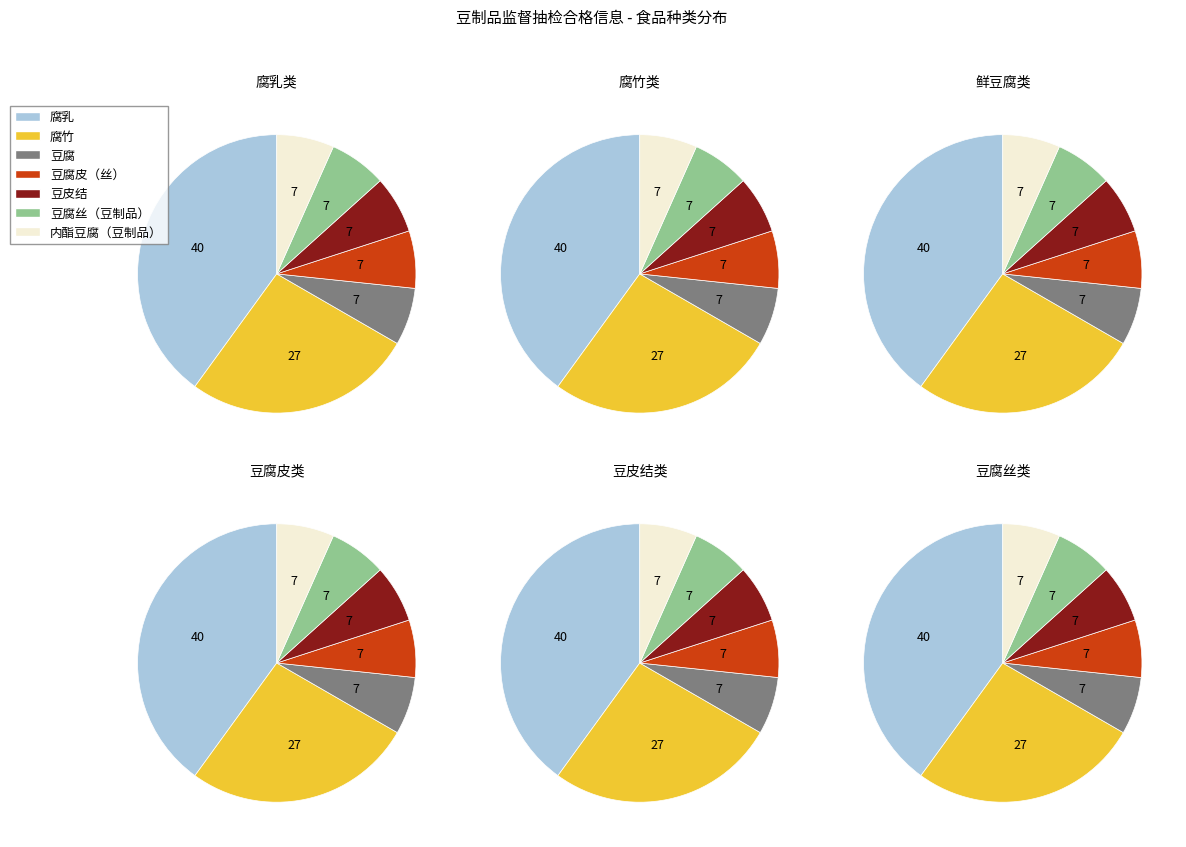

Rank the categories by value from highest to lowest.

腐乳, 腐竹, 豆腐, 豆腐皮（丝）, 豆皮结, 豆腐丝（豆制品）, 内酯豆腐（豆制品）